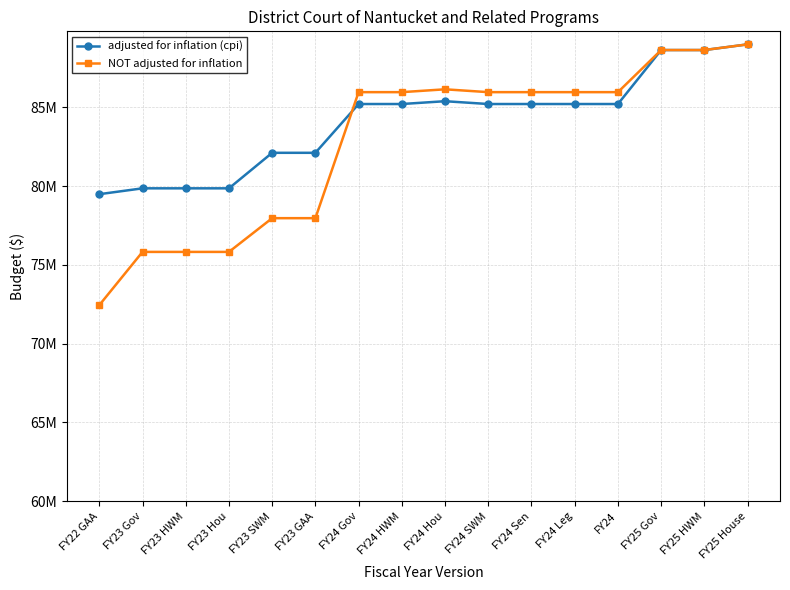

List the series in order of their overall mean, lowest first.

NOT adjusted for inflation, adjusted for inflation (cpi)